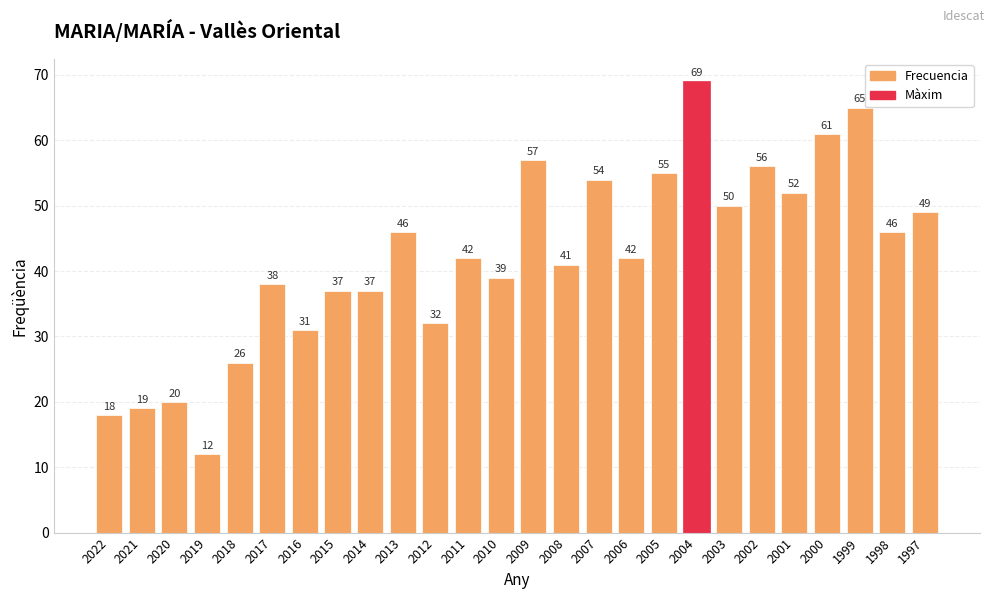

Are the bars horizontal?

No